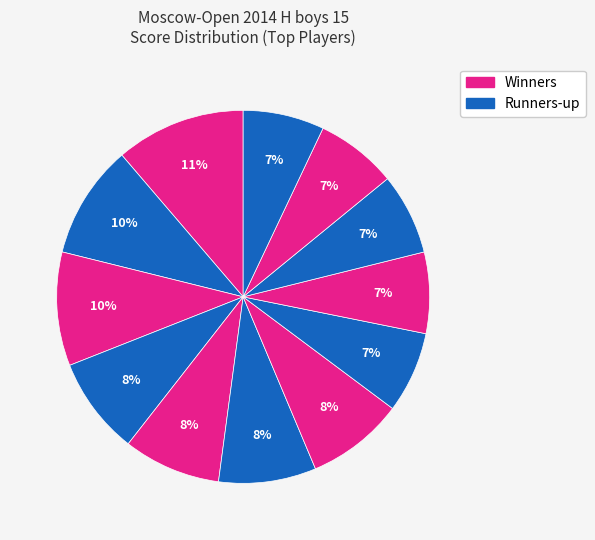

How many segments does this pie chart have?

12